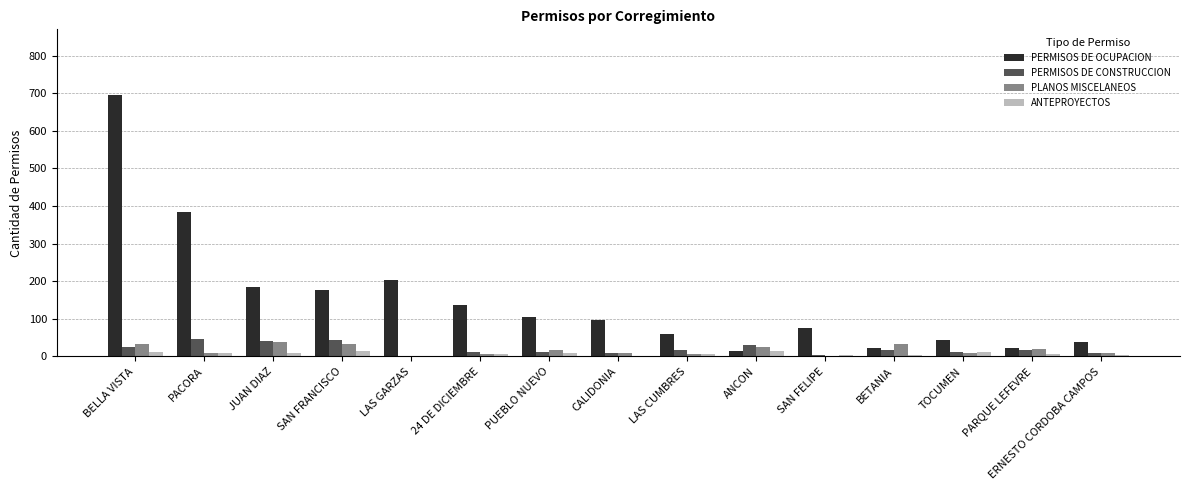

Does the chart contain stacked bars?

No